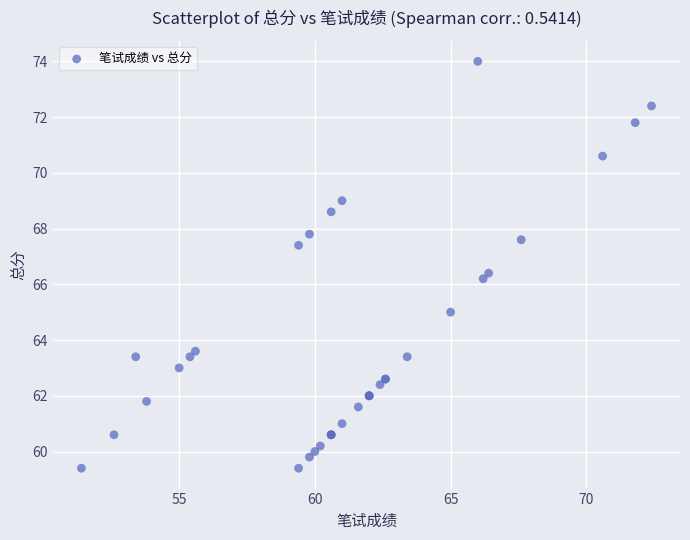

What Y value in the scatter plot is closest to 66?

66.2